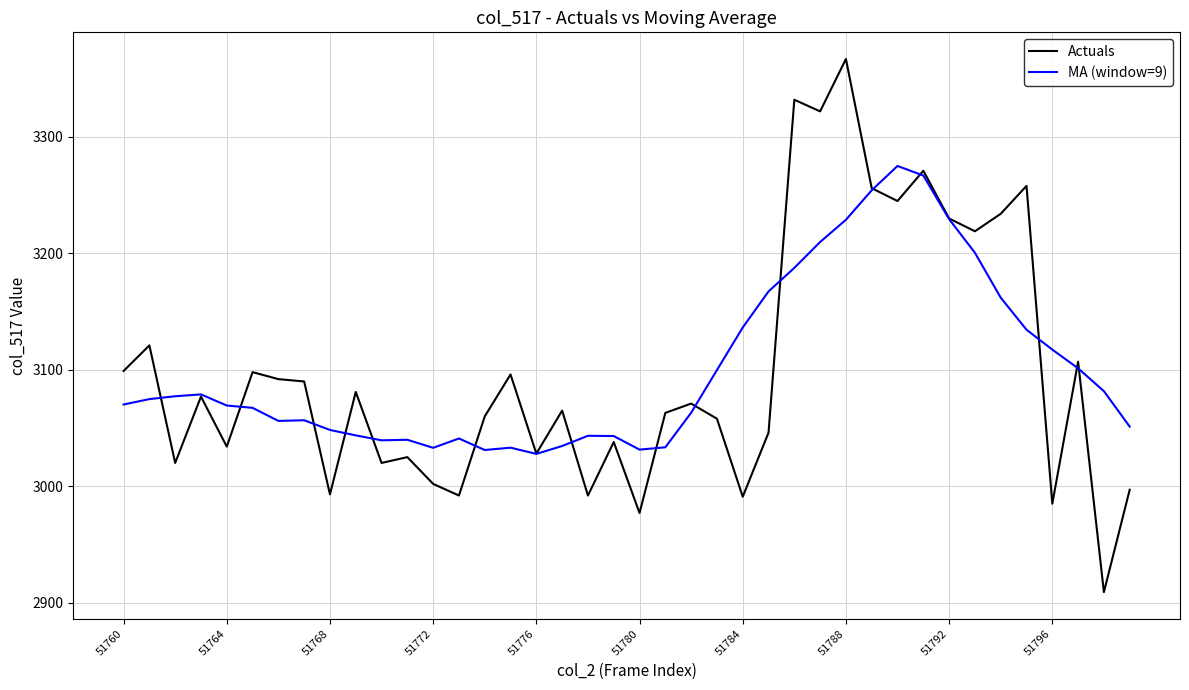

What is the smallest value displayed?

2909.0